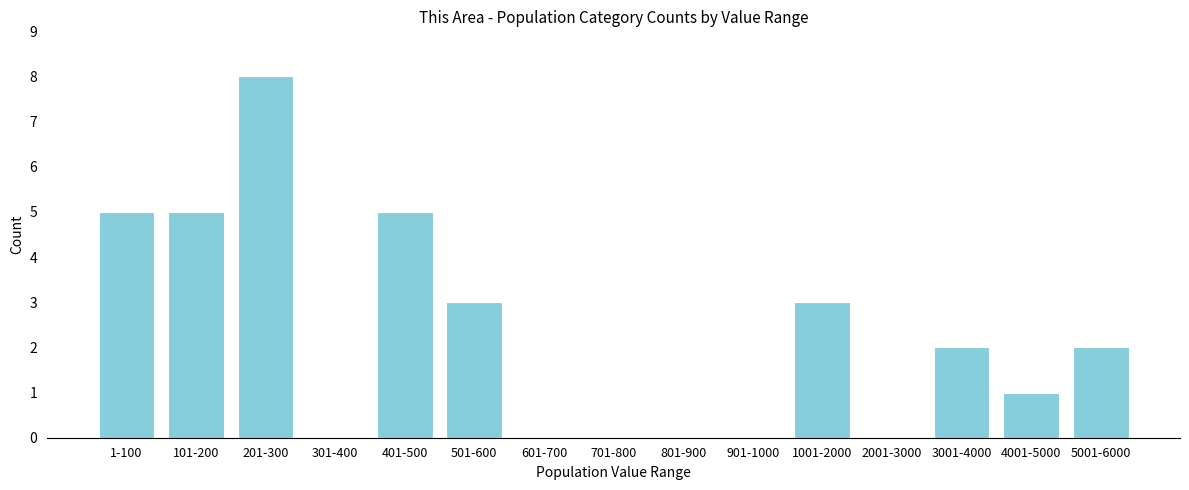

Reading right to left, list all the values displayed in this chart.

5001-6000=2	4001-5000=1	3001-4000=2	2001-3000=0	1001-2000=3	901-1000=0	801-900=0	701-800=0	601-700=0	501-600=3	401-500=5	301-400=0	201-300=8	101-200=5	1-100=5